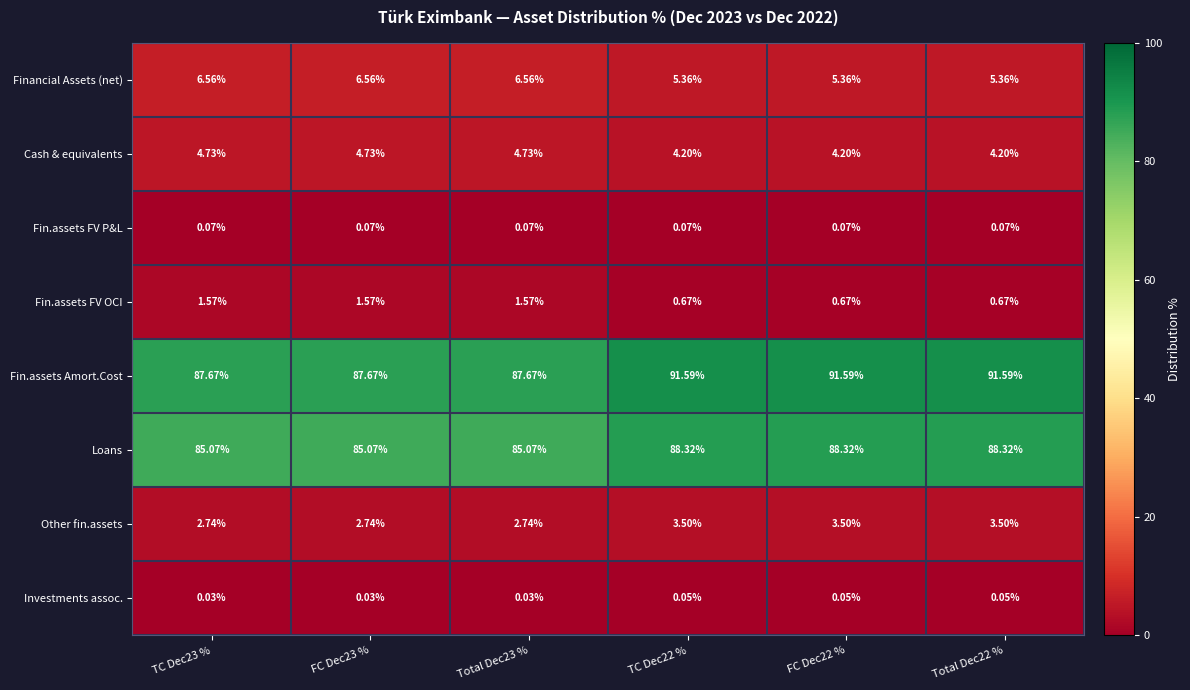

Is the value of Fin.assets FV P&L at FC Dec22 % greater than the value of Fin.assets FV OCI at TC Dec22 %?

No